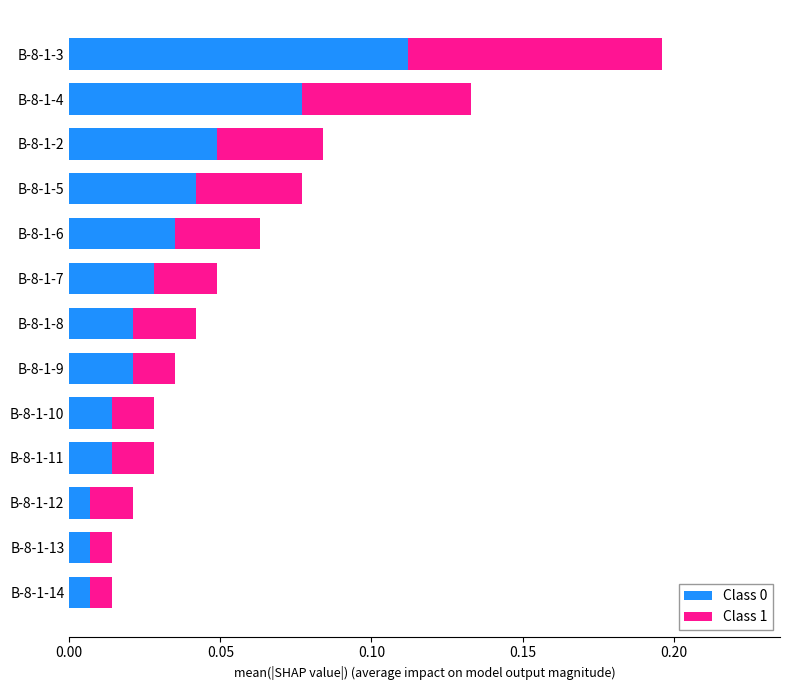

At which category is the sum across all series the highest?

B-8-1-3